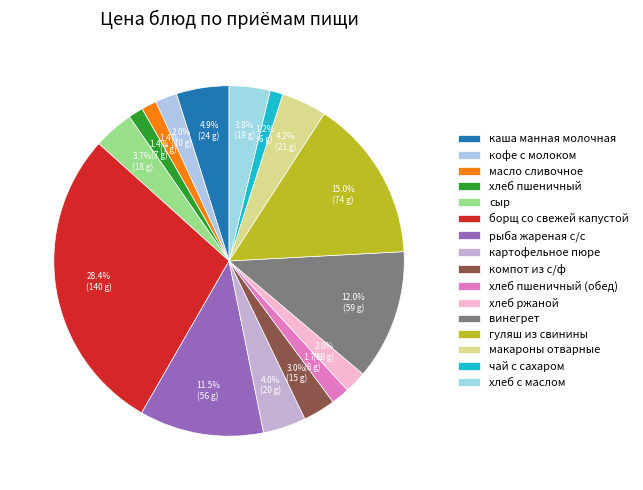

How many segments does this pie chart have?

16